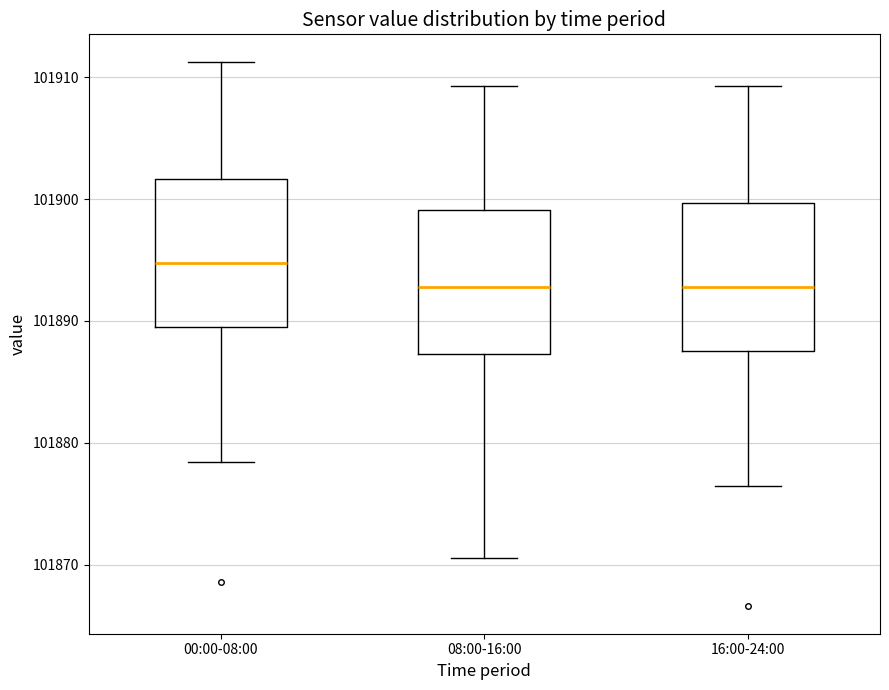

Which box has the highest median line?

00:00-08:00